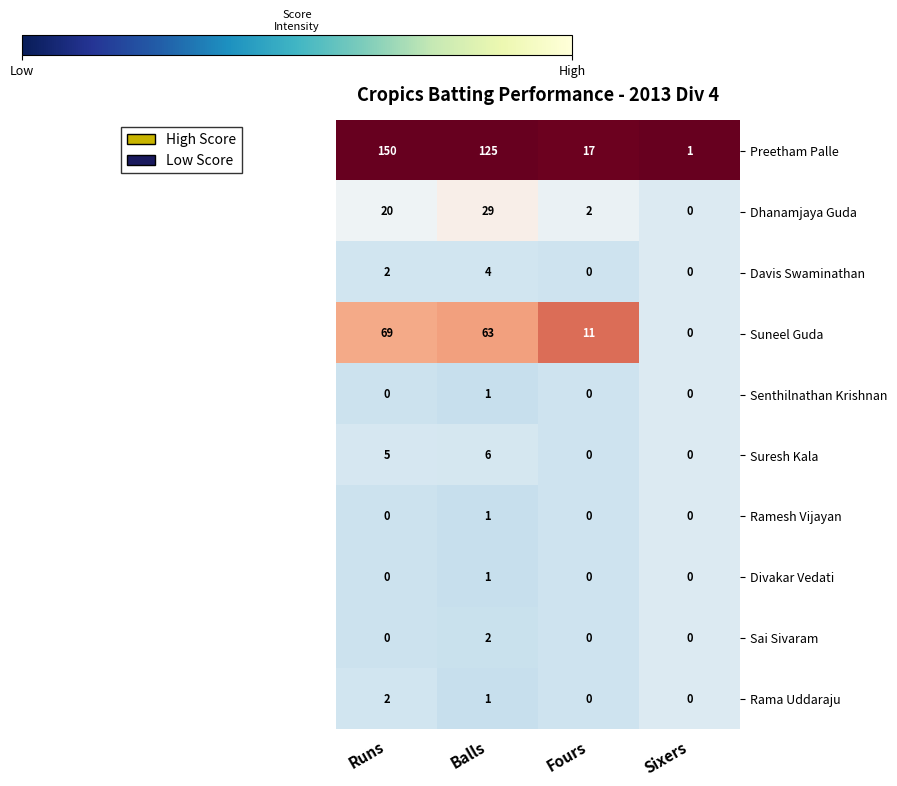

The Rama Uddaraju series shows -1 at Fours. True or false?

False